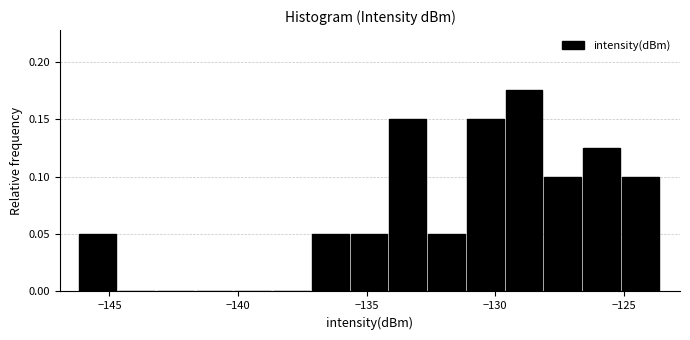

Read against the x-axis, roughly where is the centre of the tallest bar?

-129.0